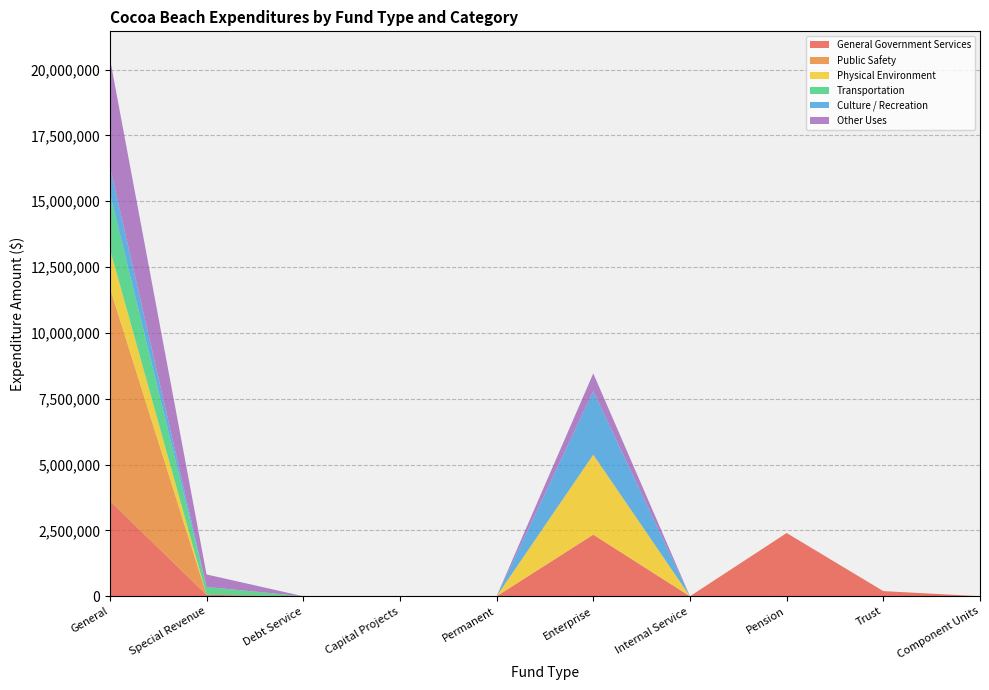

Reading left to right, list all the values displayed in this chart.

General Government Services: General=3625093	Special Revenue=53858	Debt Service=0	Capital Projects=0	Permanent=0	Enterprise=2340127	Internal Service=0	Pension=2401425	Trust=195176	Component Units=0
Public Safety: General=8086126	Special Revenue=0	Debt Service=0	Capital Projects=0	Permanent=0	Enterprise=0	Internal Service=0	Pension=0	Trust=0	Component Units=0
Physical Environment: General=1480466	Special Revenue=0	Debt Service=0	Capital Projects=0	Permanent=0	Enterprise=3035323	Internal Service=0	Pension=0	Trust=0	Component Units=0
Transportation: General=2106697	Special Revenue=298571	Debt Service=0	Capital Projects=0	Permanent=0	Enterprise=0	Internal Service=0	Pension=0	Trust=0	Component Units=0
Culture / Recreation: General=1018472	Special Revenue=0	Debt Service=0	Capital Projects=0	Permanent=0	Enterprise=2412192	Internal Service=0	Pension=0	Trust=0	Component Units=0
Other Uses: General=4114165	Special Revenue=475234	Debt Service=0	Capital Projects=0	Permanent=0	Enterprise=674490	Internal Service=0	Pension=0	Trust=0	Component Units=0